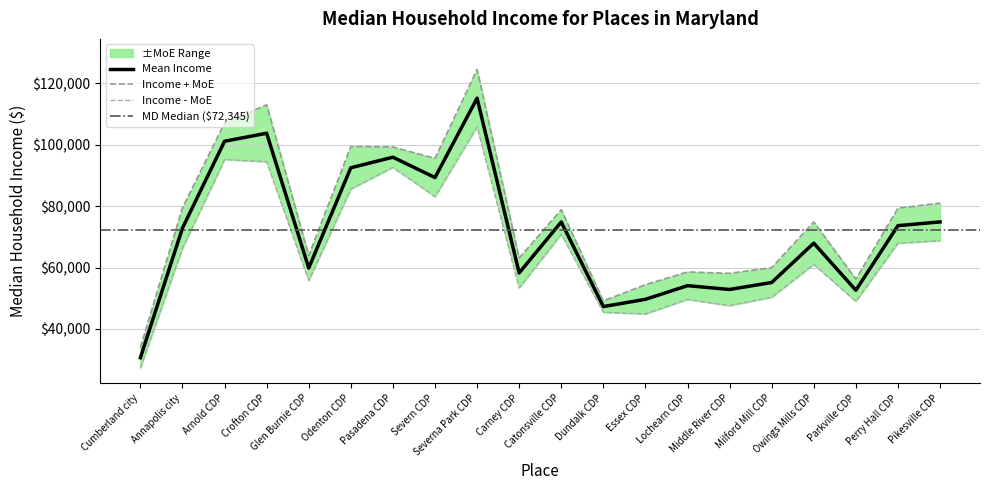

How many lines are shown in the chart?

1